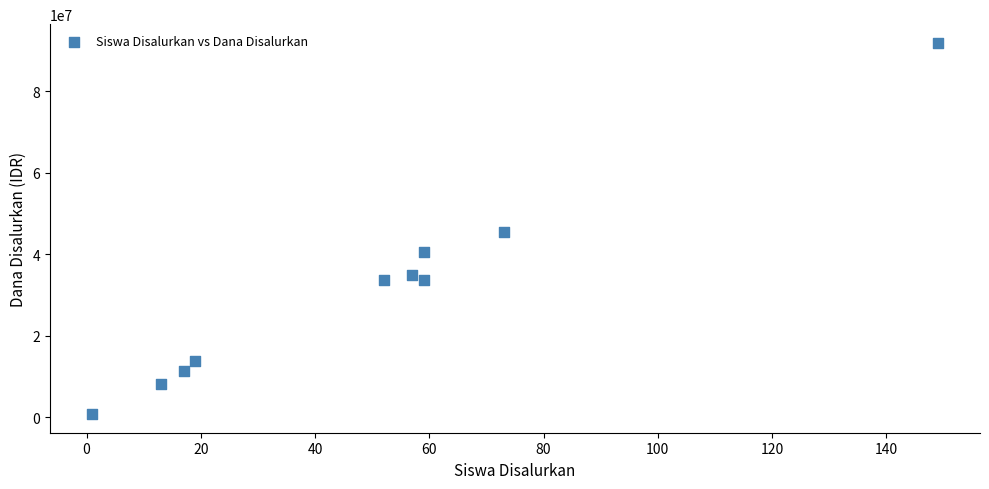

What is the average X value?

50